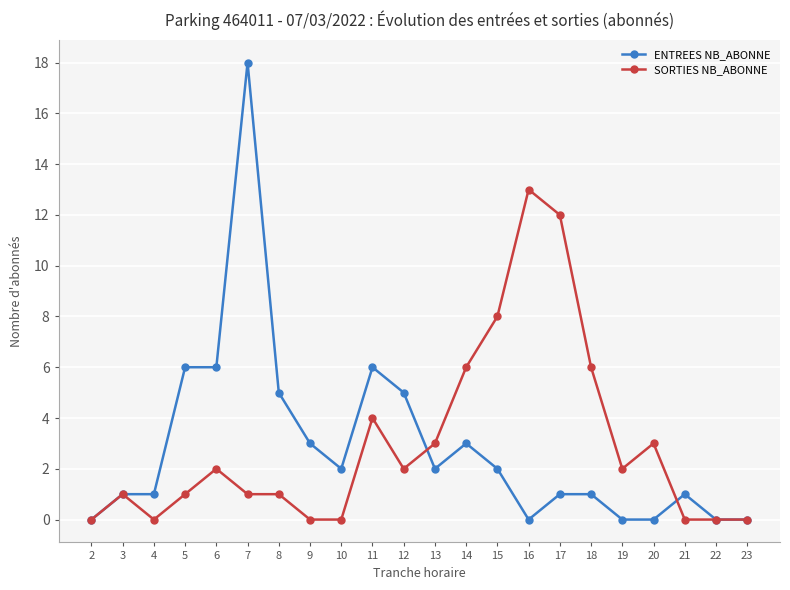

Which series changed the most between 7 and 23?

ENTREES NB_ABONNE